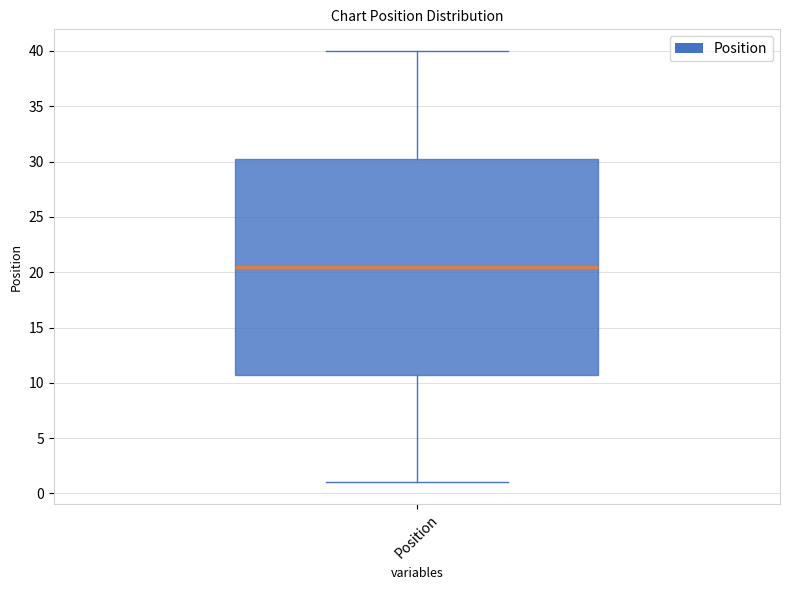

Transcribe this box plot: give where the median line is, the range the box spans, and where the two whiskers end, as read against the y-axis. The values are not printed on the chart, so give them approximately, as read against the axis.

median 20.5, box 11.0 to 30.5, whiskers 1.0 to 40.0